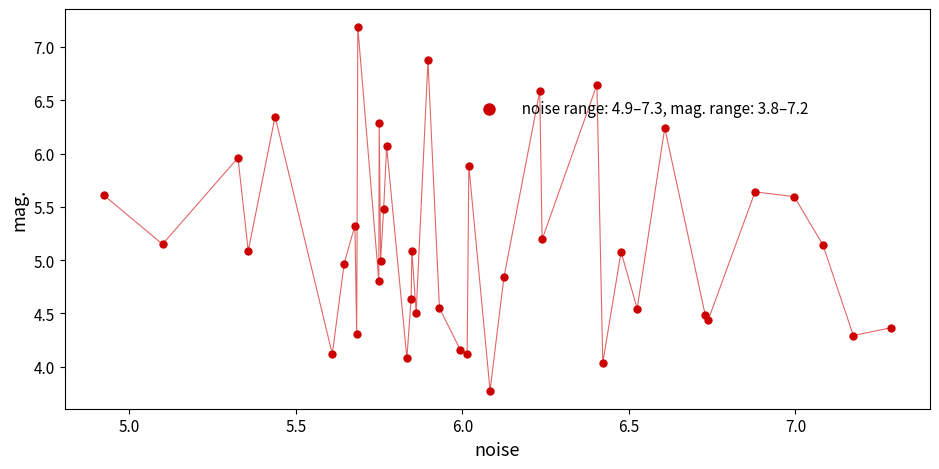

What is the range of Y values (max minus min)?

3.4